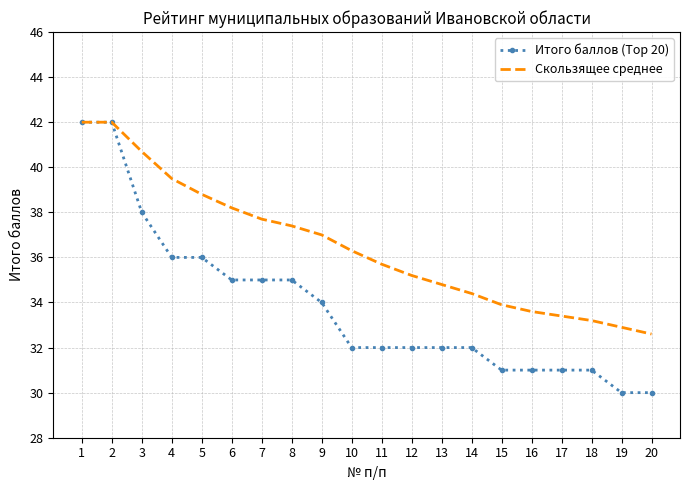

What is the sum of all Скользящее среднее values?

729.3